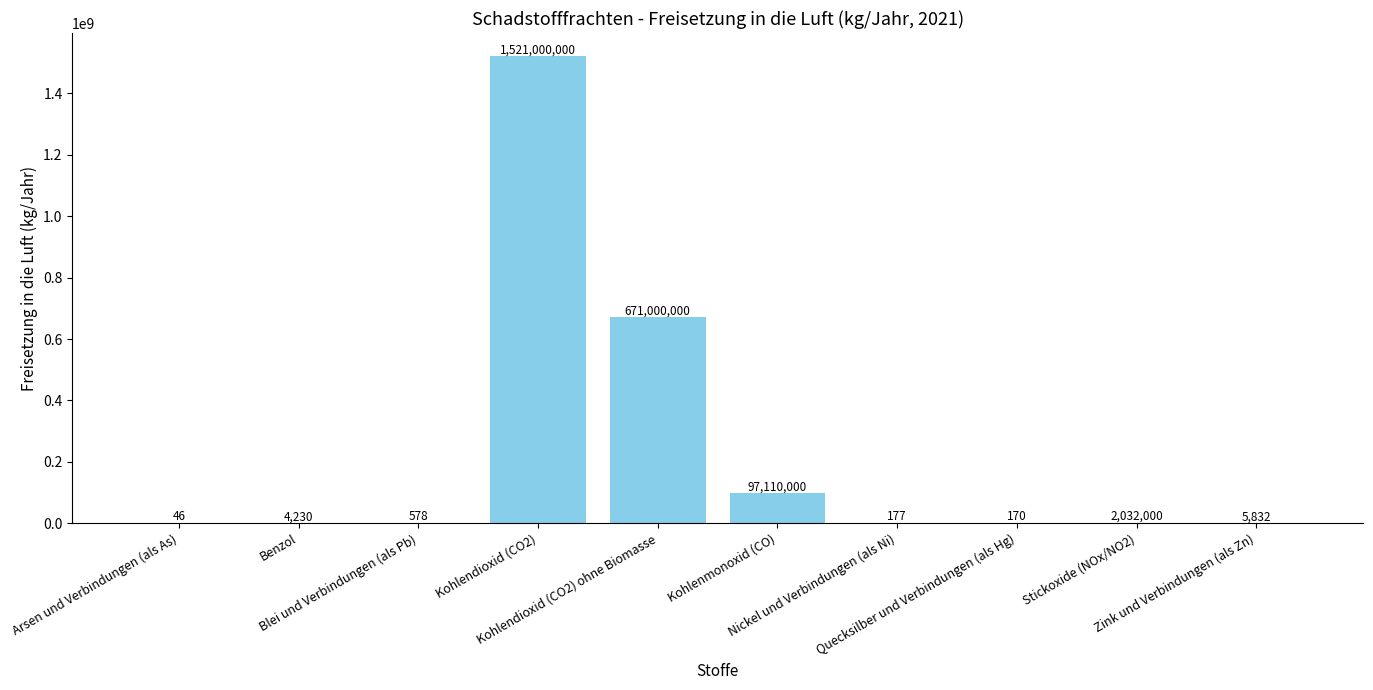

Which has a higher value, Zink und Verbindungen (als Zn) or Kohlendioxid (CO2)?

Kohlendioxid (CO2)